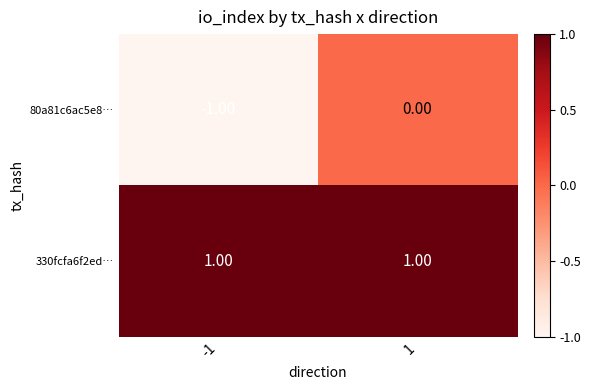

Rank the series by their average value, from highest to lowest.

330fcfa6f2ed…, 80a81c6ac5e8…